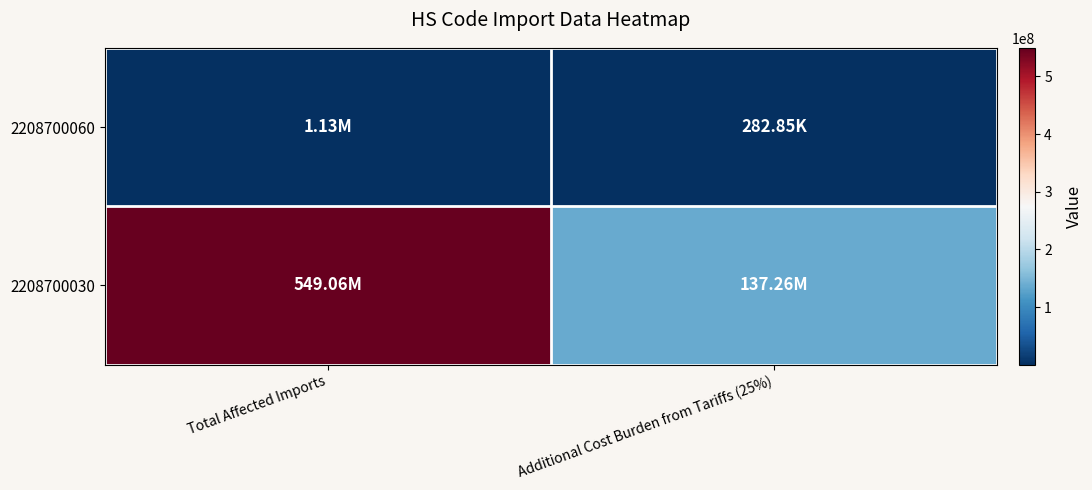

List the series in order of their peak value, highest first.

2208700030, 2208700060